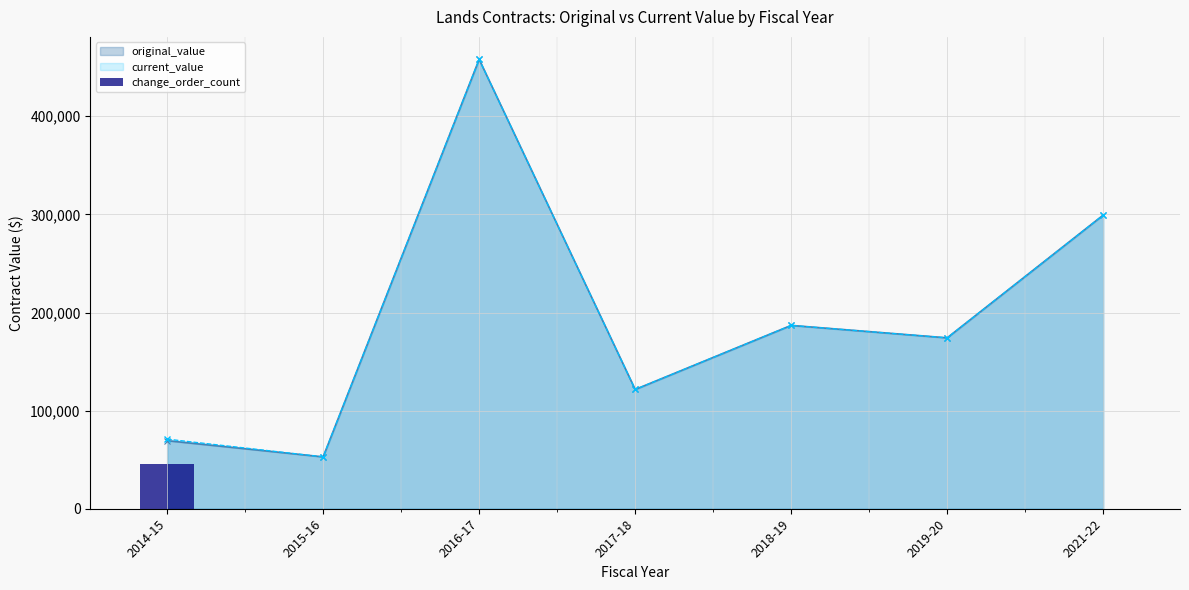

Reading left to right, what are all the values shown in this chart?

45801	0	0	0	0	0	0